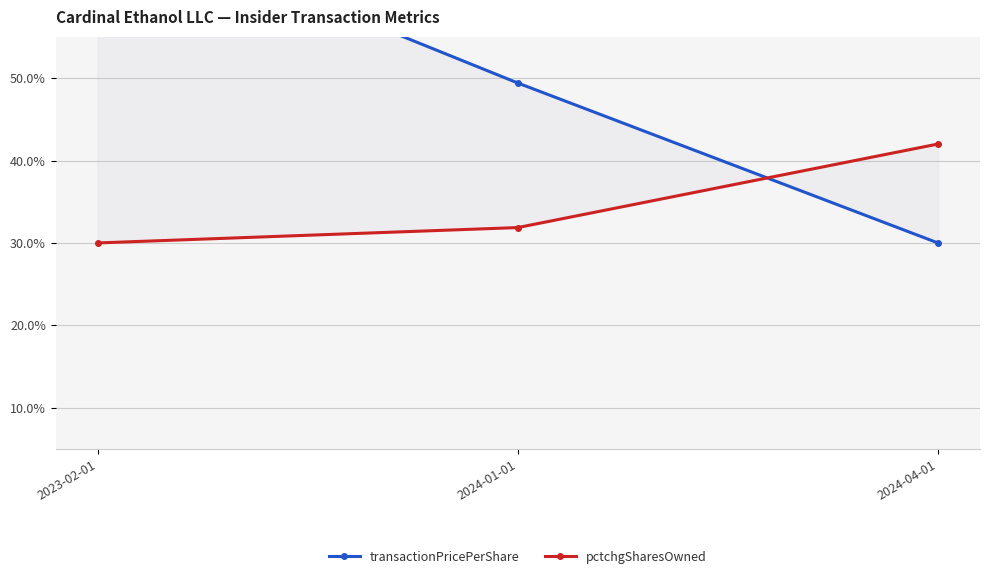

List the series in order of their peak value, lowest first.

pctchgSharesOwned, transactionPricePerShare